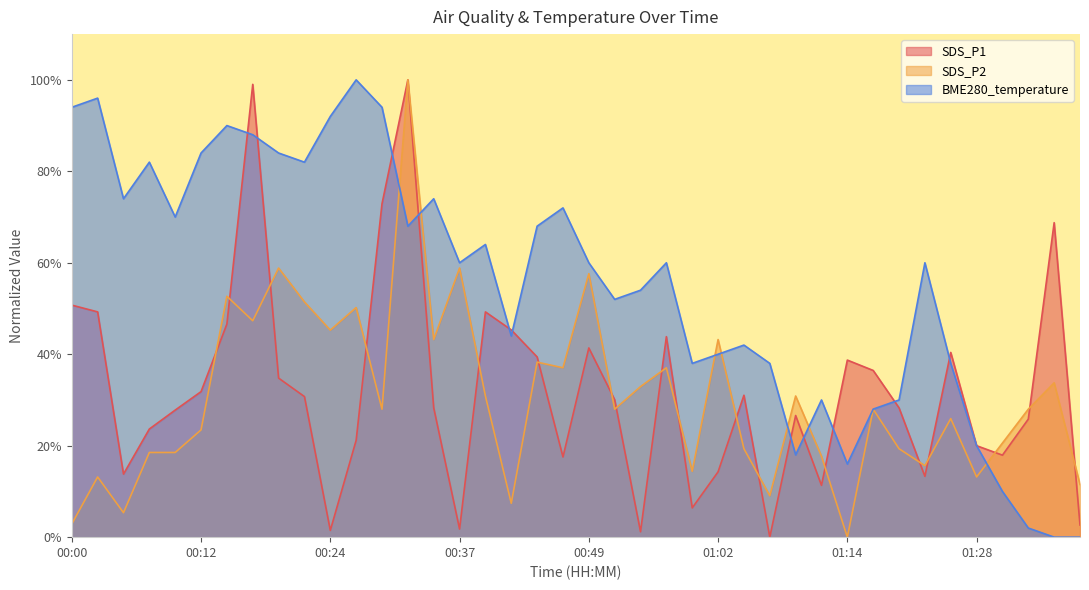

At how many categories does at least one series exceed 73?

14